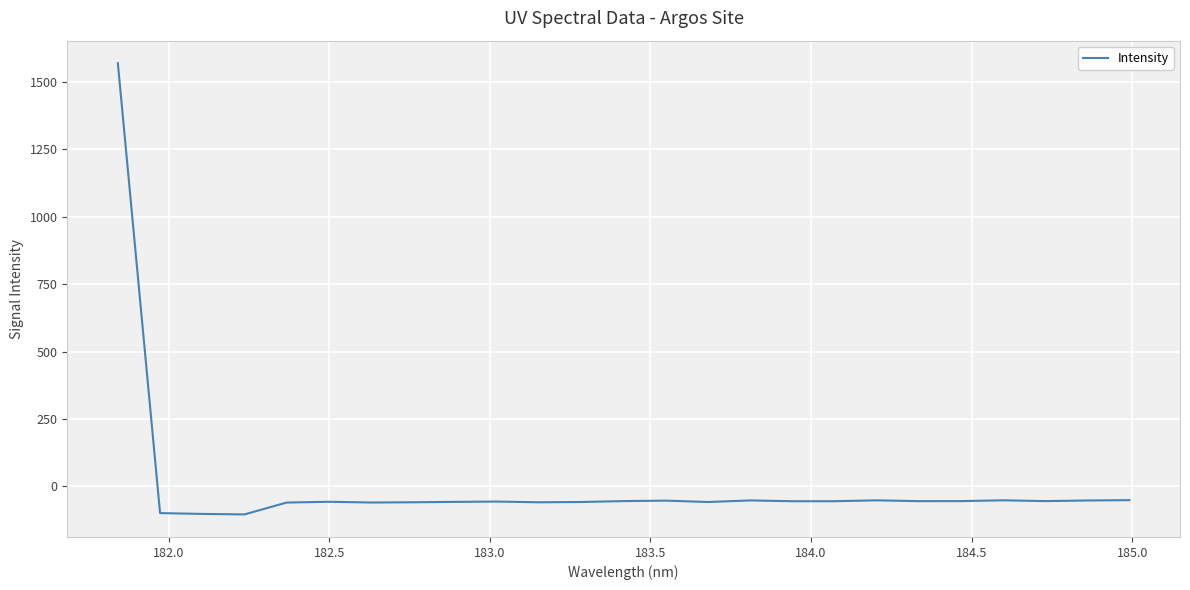

What is the maximum value shown in the chart?

1568.6